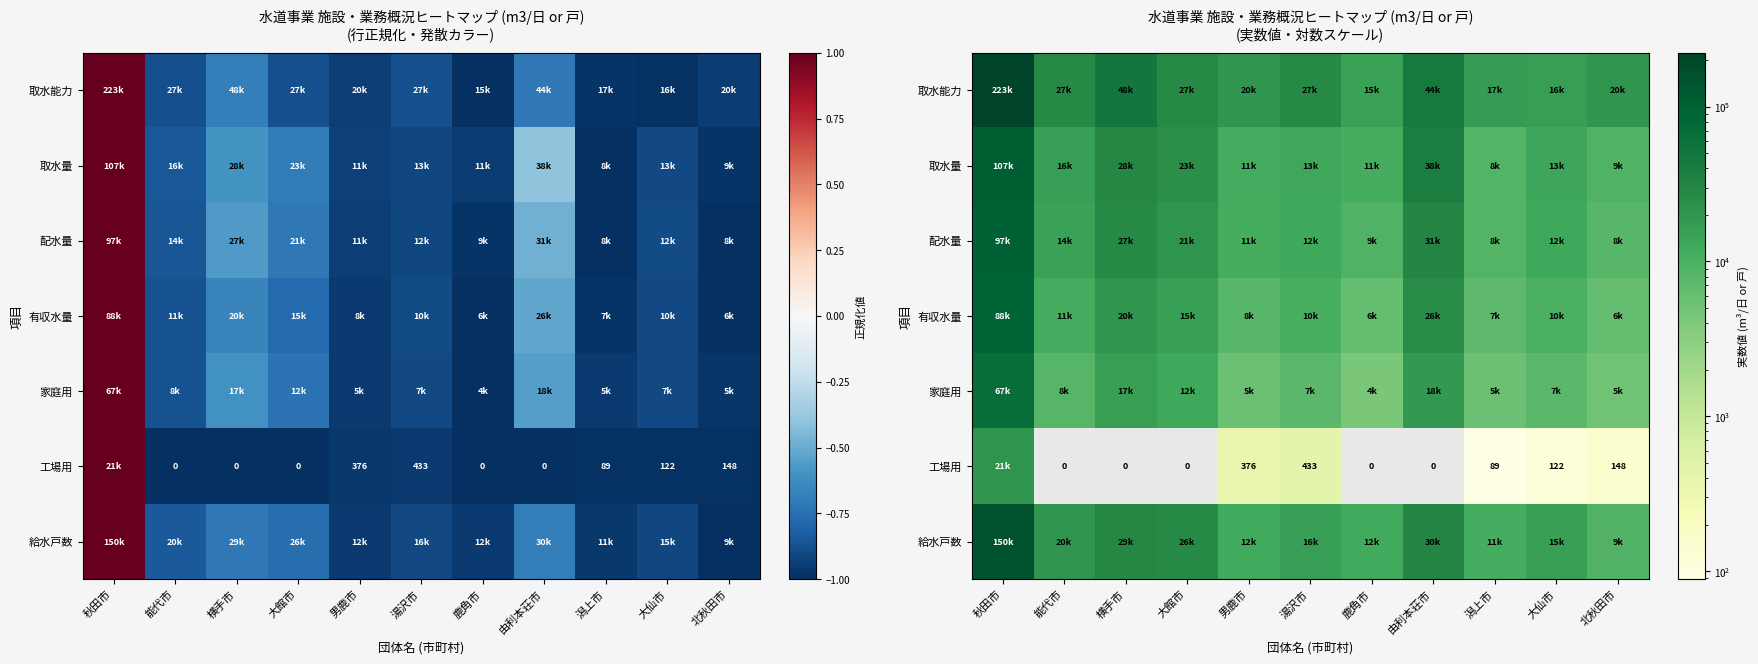

Rank the categories by 給水戸数 value from lowest to highest.

北秋田市, 潟上市, 鹿角市, 男鹿市, 大仙市, 湯沢市, 能代市, 大館市, 横手市, 由利本荘市, 秋田市